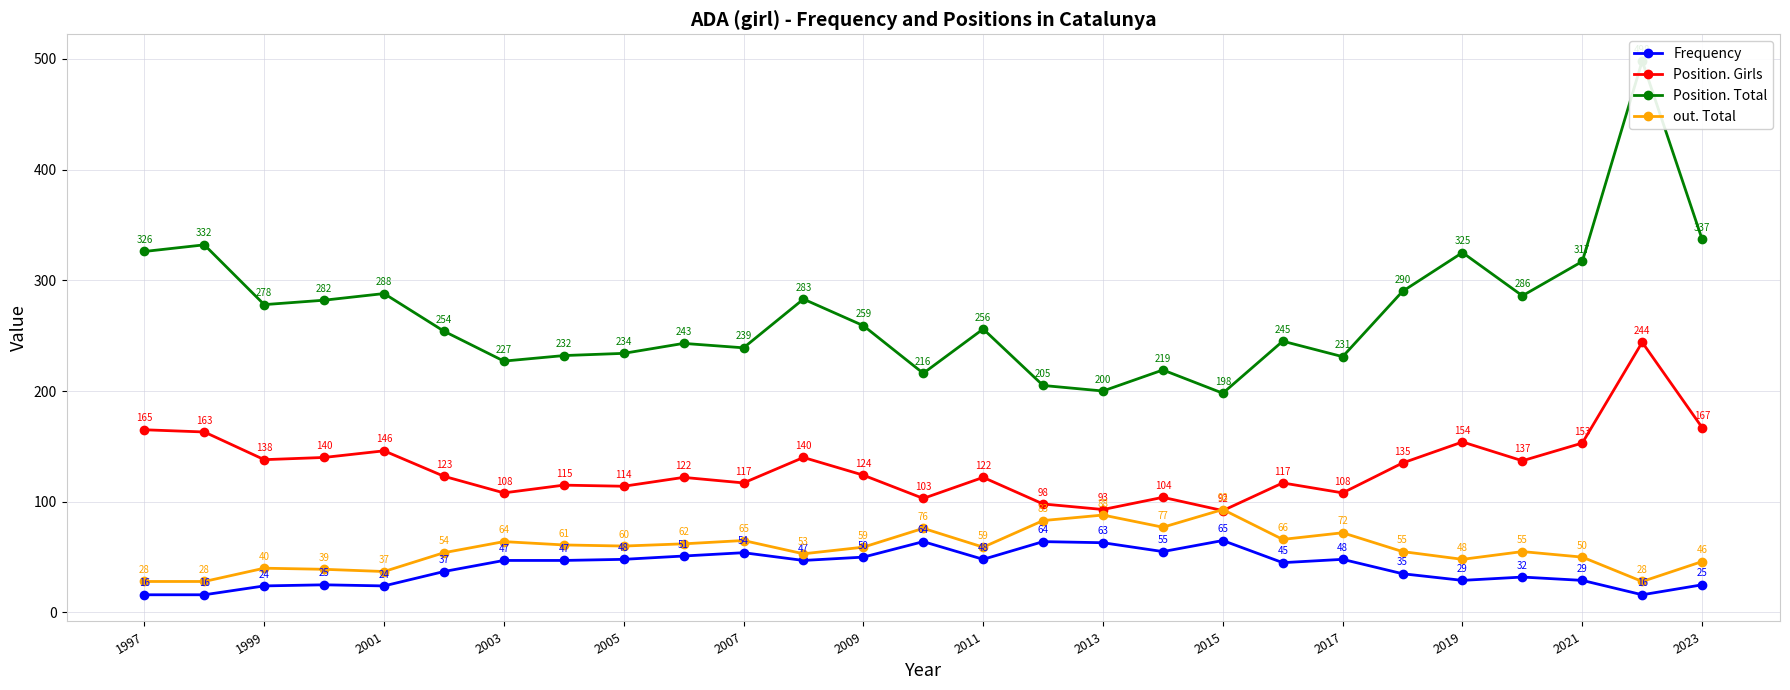

What is the minimum value for Frequency?

16